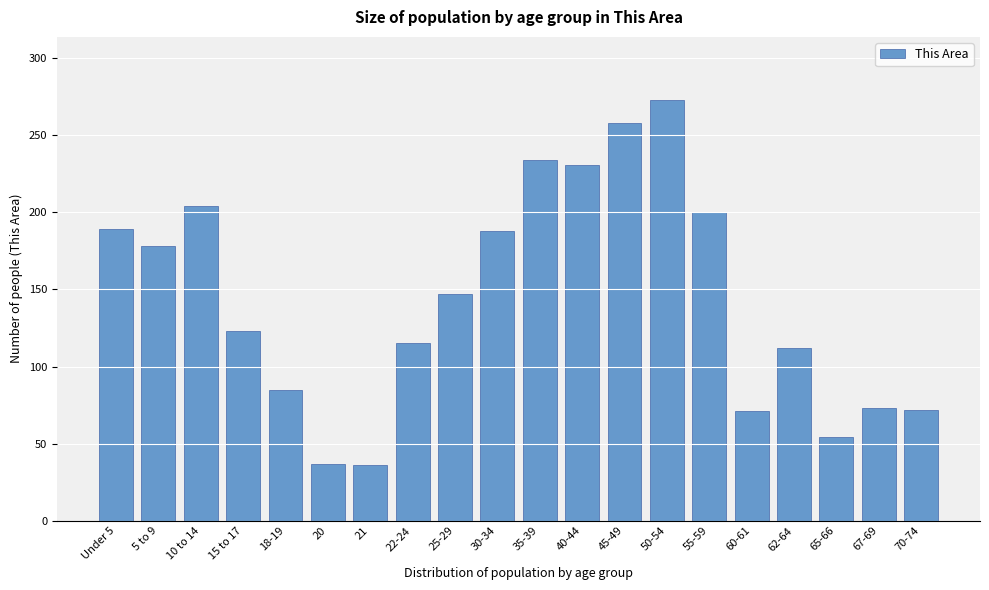

What is the smallest value displayed?

36